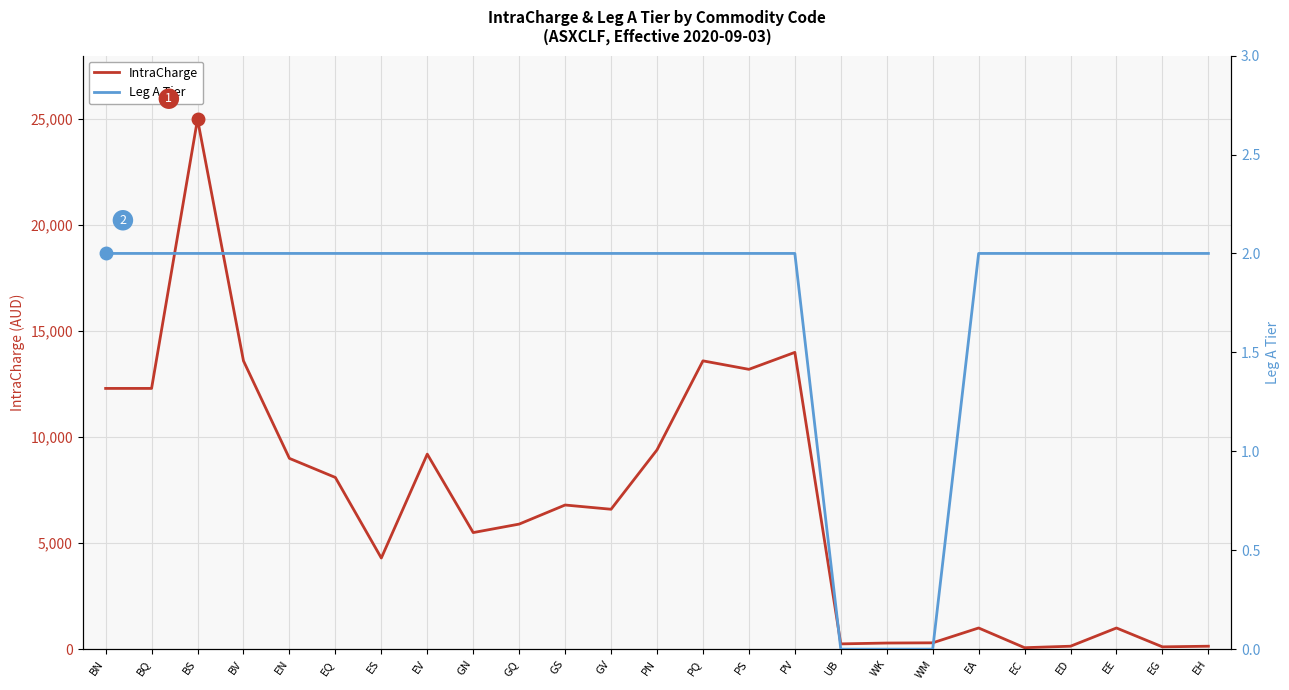

In IntraCharge, how many points are lower than both neighbors (excluding endpoints)?

7